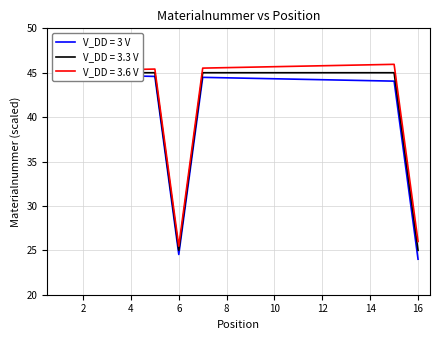

What is the highest value of the V_DD = 3.3 V series?

45.0